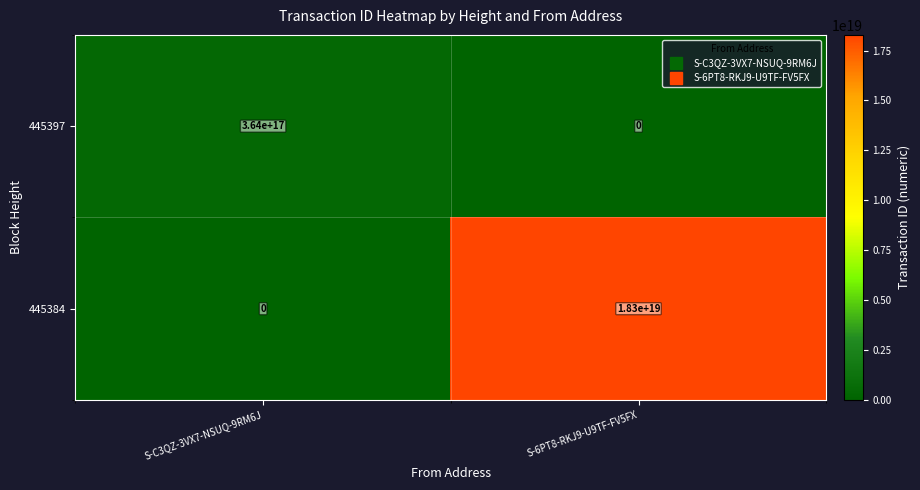

Which series has the largest total across all categories?

445384